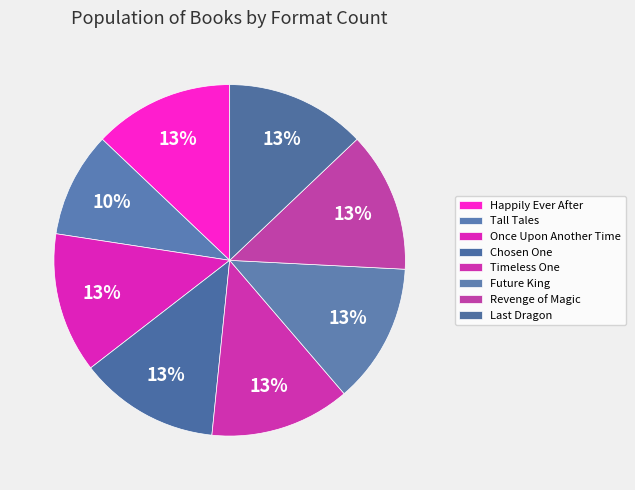

How many slices are in this pie chart?

8